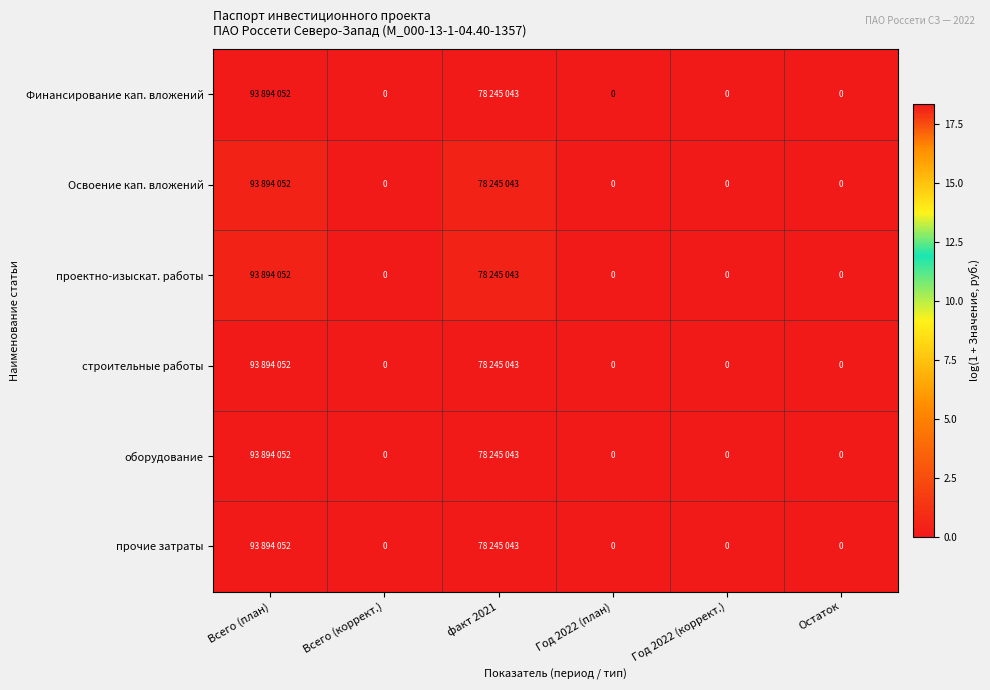

At which category is the sum across all series the highest?

Всего (план)